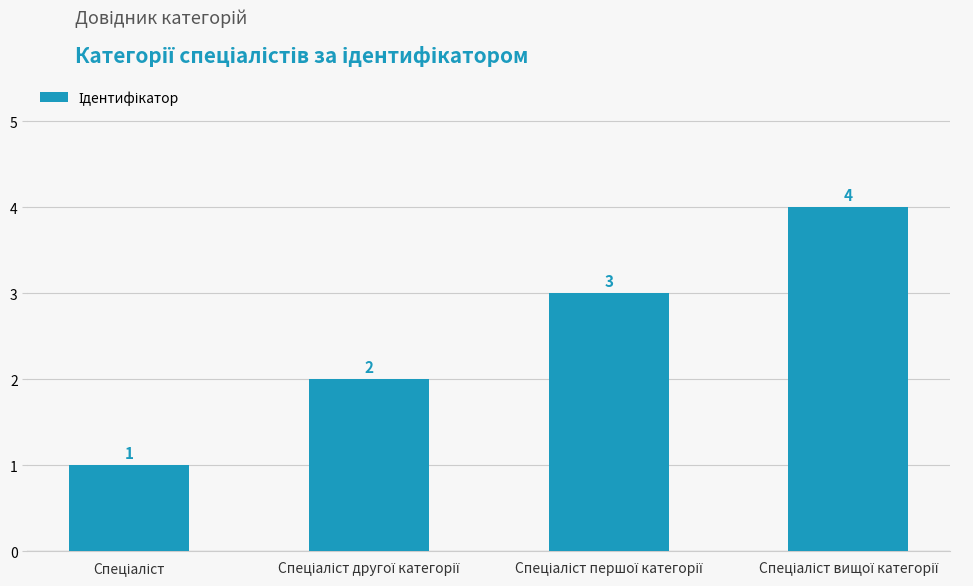

How many values are between 2 and 4?

3